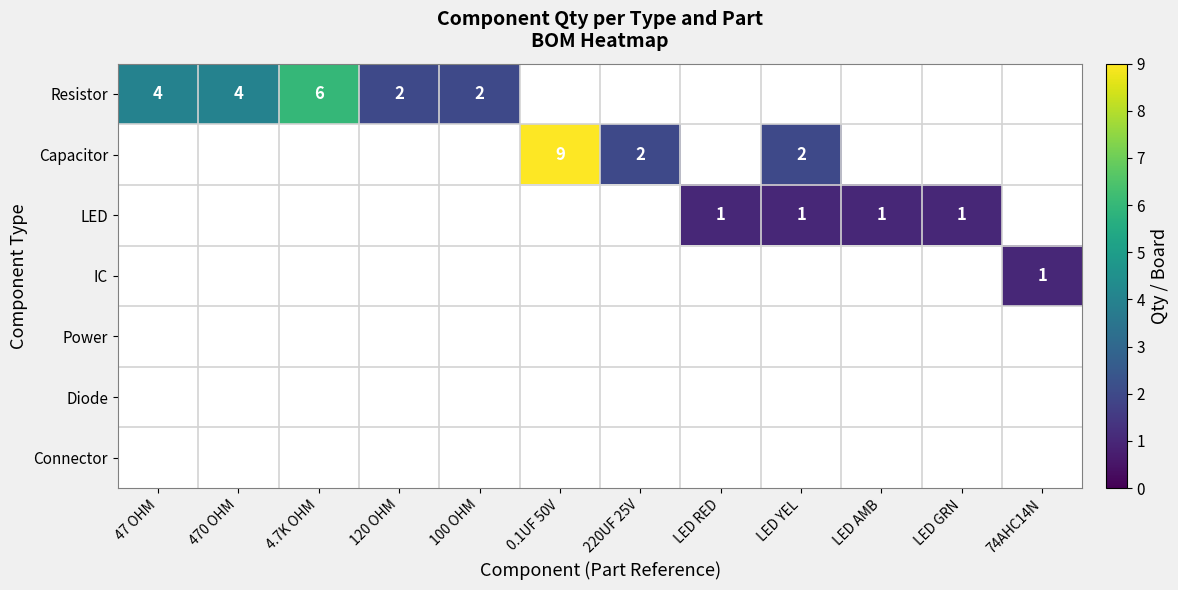

The value of LED at LED GRN is 2. True or false?

False